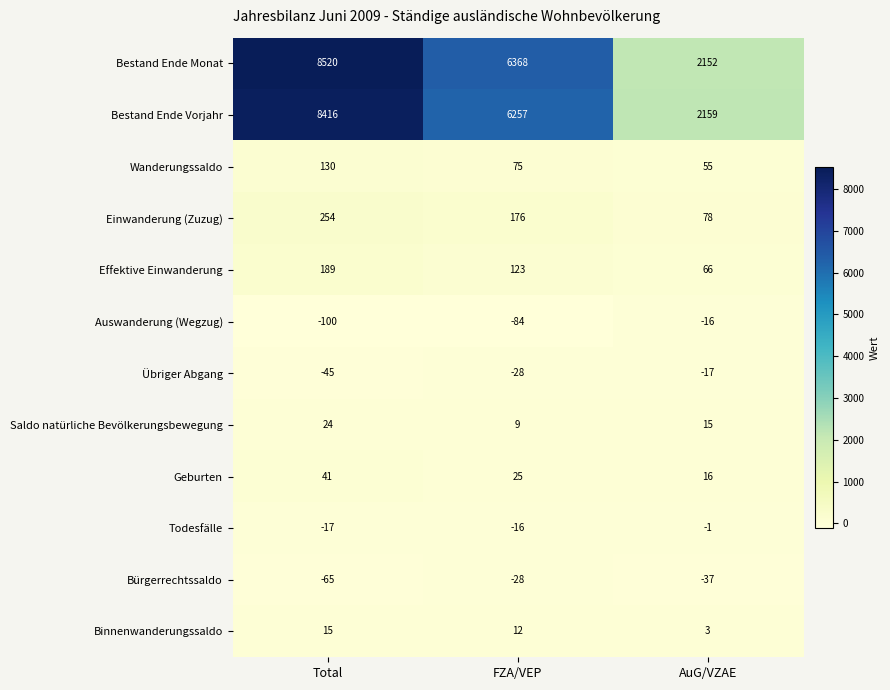

What is the average value of the Bestand Ende Vorjahr series?

5611